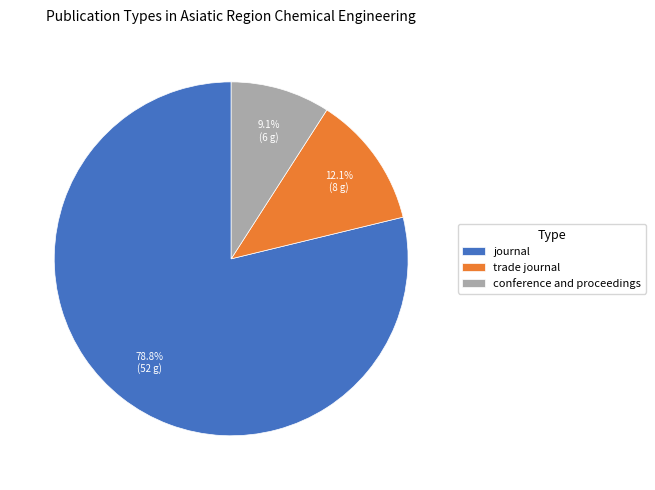

What percentage is the trade journal slice, to the nearest percent?

12%